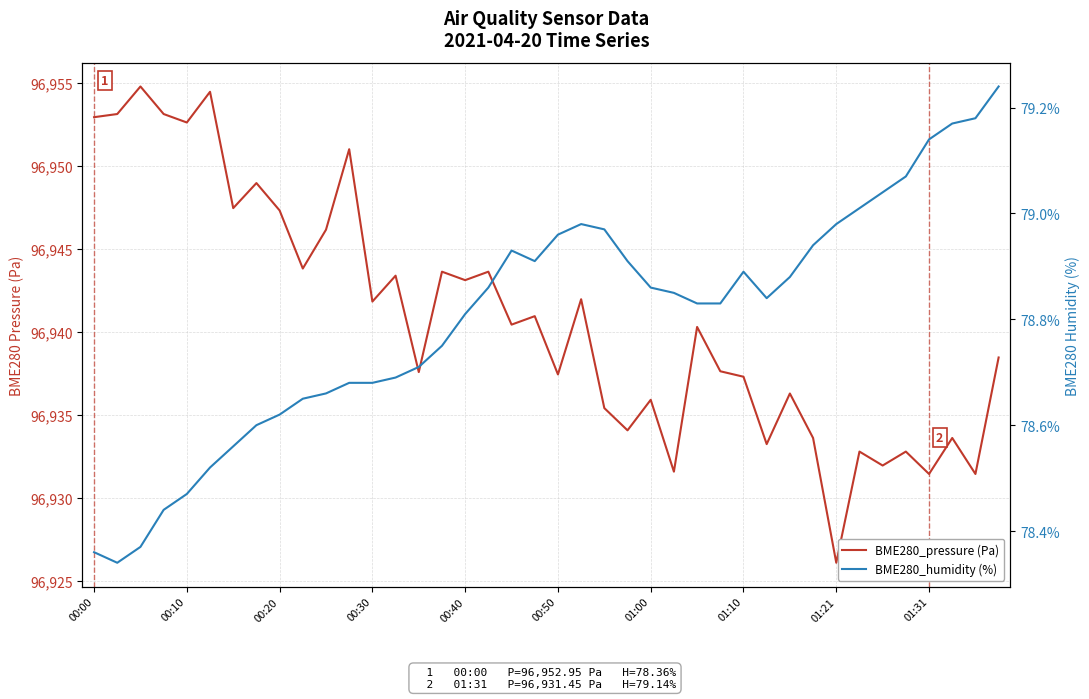

What is the total value across all series at 11?

97029.7